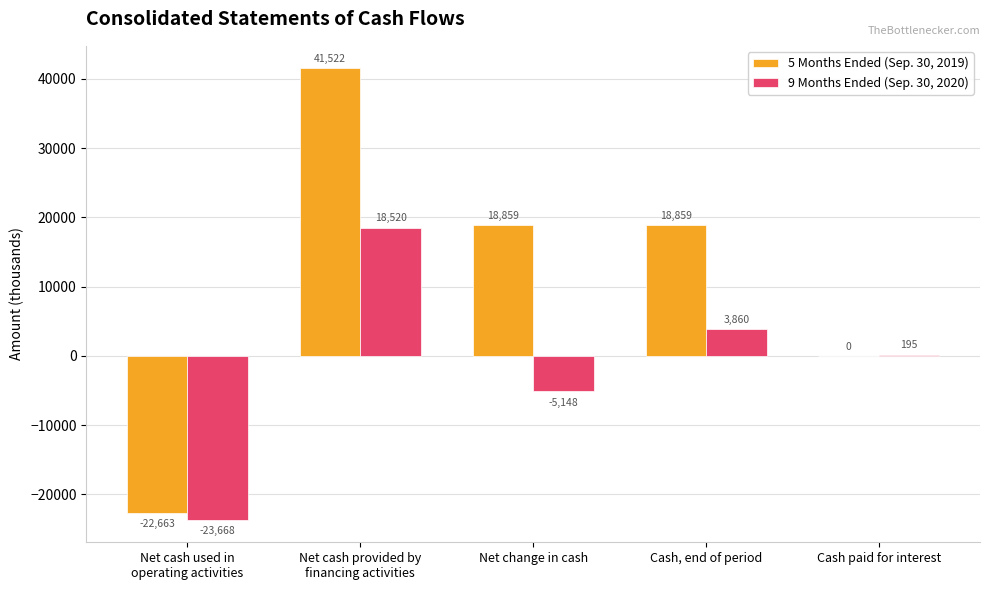

What is the maximum value for 9 Months Ended (Sep. 30, 2020)?

18520